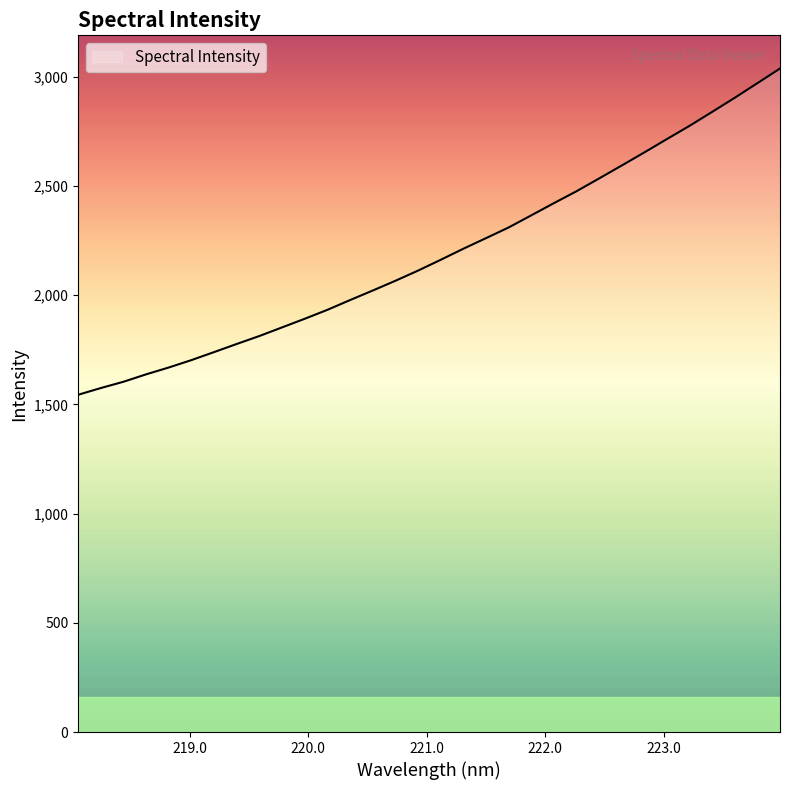

What is the smallest value displayed?

1544.2